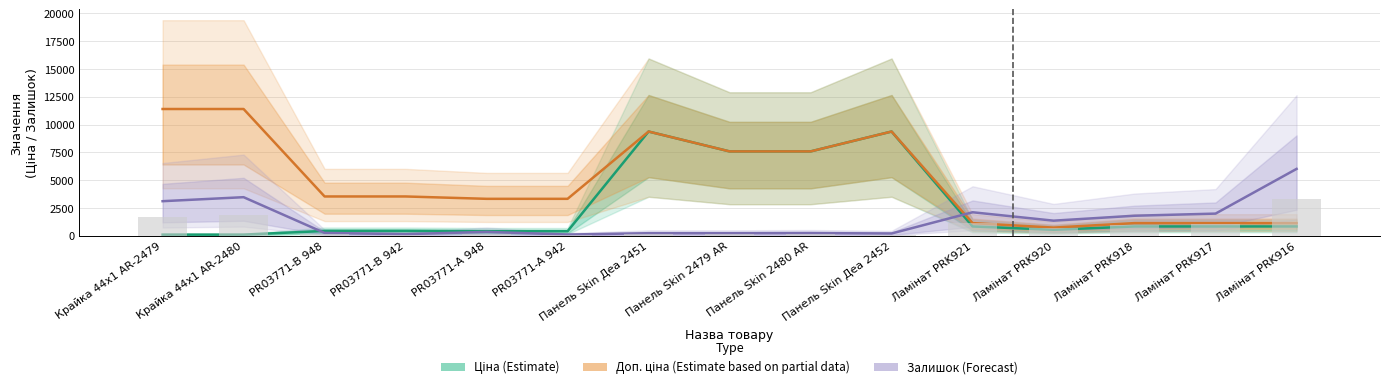

What value does the Доп. ціна (Estimate based on partial data) series have at Крайка 44x1 AR-2480?

11410.0